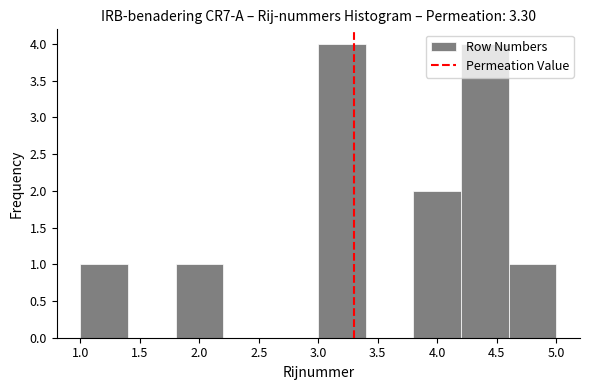

Reading left to right, transcribe this chart: for each bar, give the range it covers on the x-axis and its height. The values are not printed on the chart, so give them approximately, as read against the axis.

1.0 to 1.4: 1
1.4 to 1.8: 0
1.8 to 2.2: 1
2.2 to 2.6: 0
2.6 to 3.0: 0
3.0 to 3.4: 4
3.4 to 3.8: 0
3.8 to 4.2: 2
4.2 to 4.6: 4
4.6 to 5.0: 1